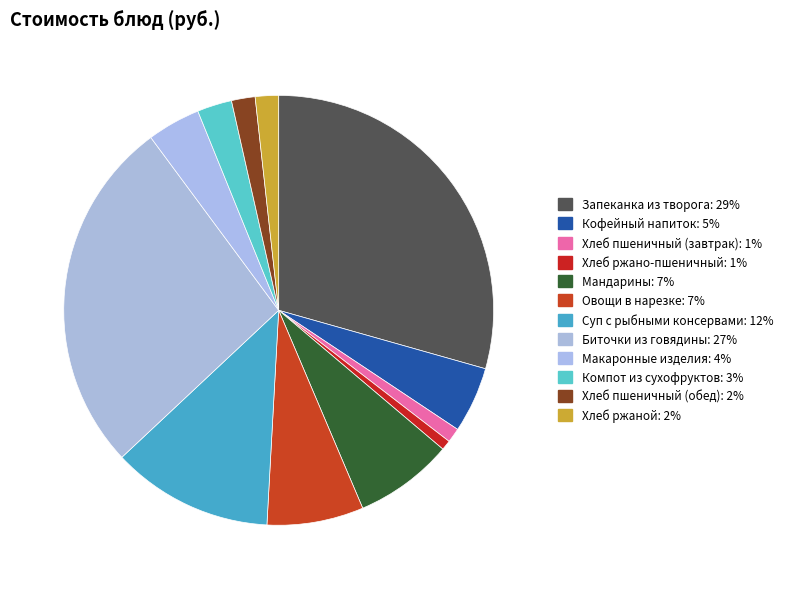

What percentage is the Хлеб ржаной slice, to the nearest percent?

2%